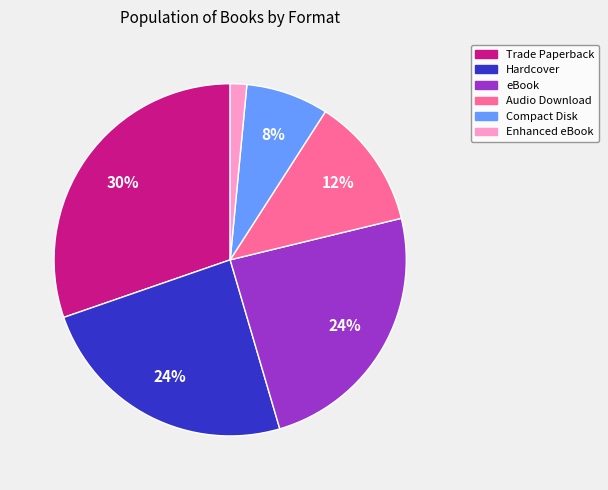

Which slice is the largest?

Trade Paperback